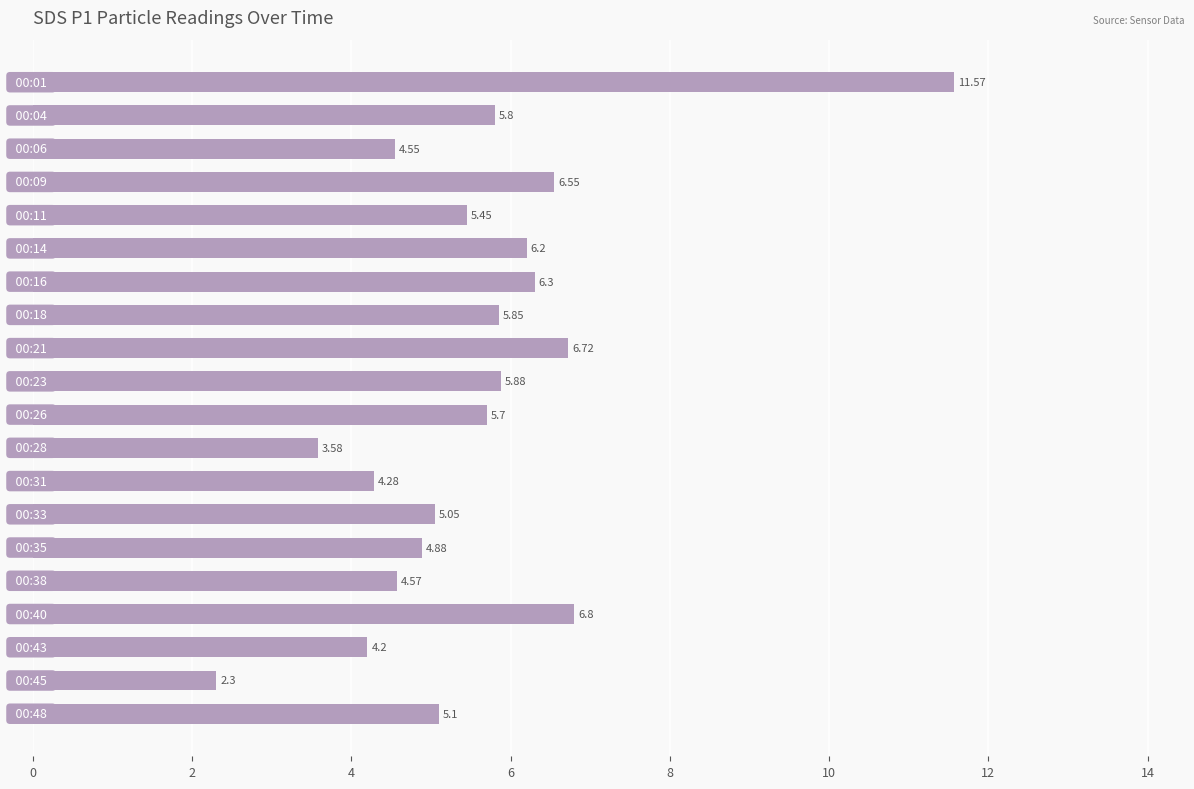

What is the average value?

5.6